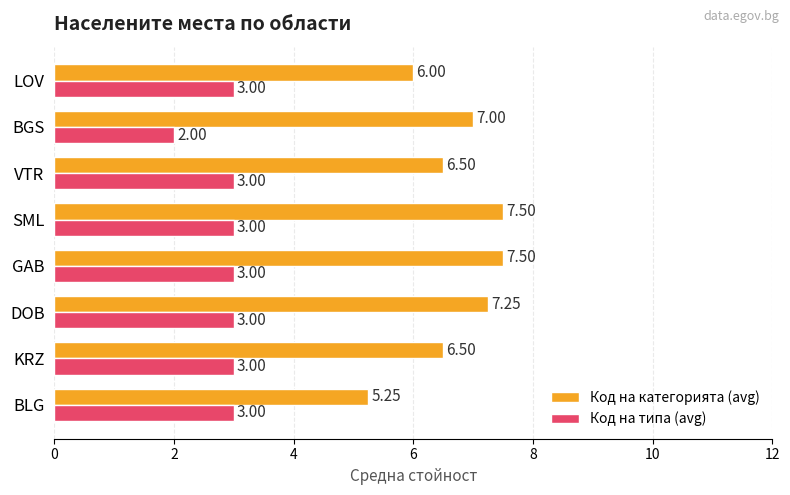

Between GAB and VTR, which series saw the biggest shift?

Код на категорията (avg)